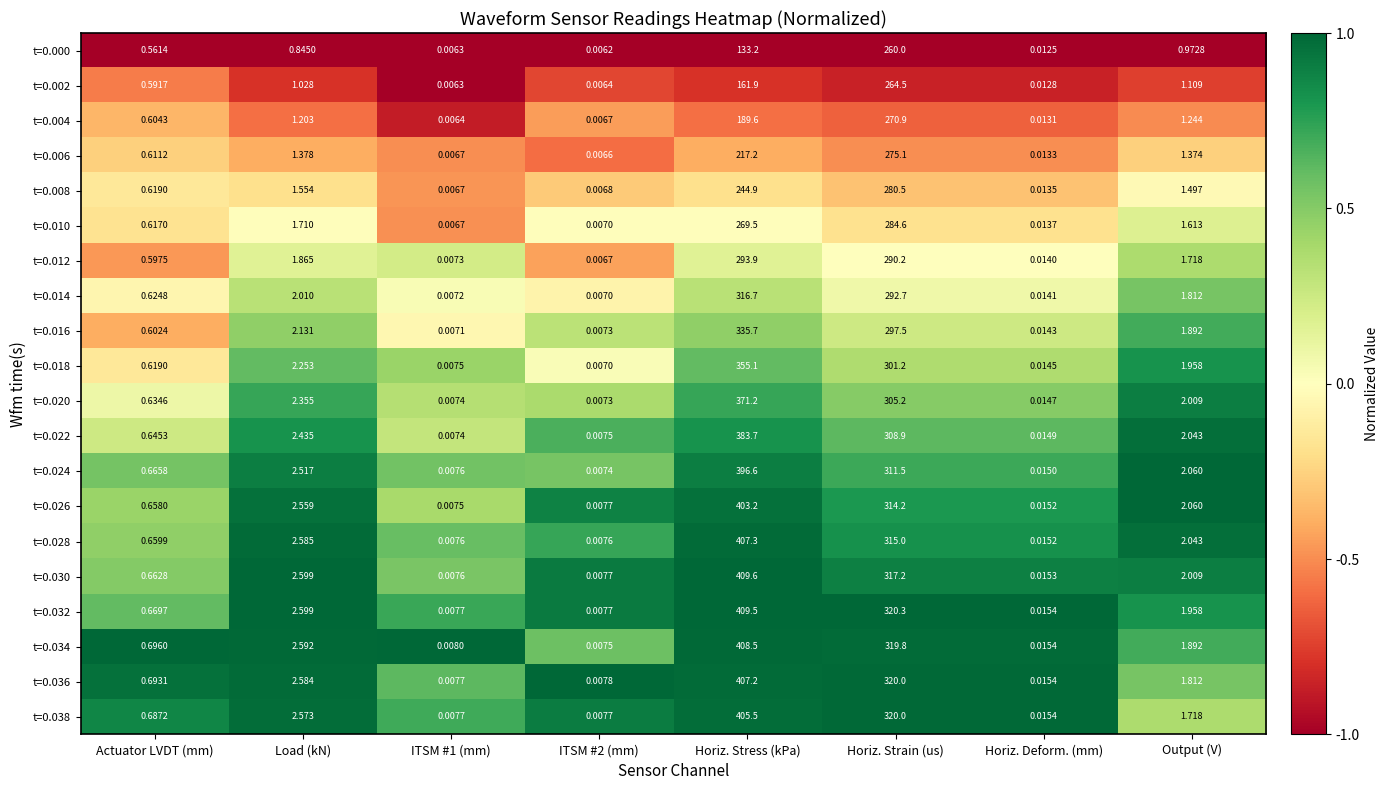

At which category does the chart reach its minimum across all series?

ITSM #2 (mm)